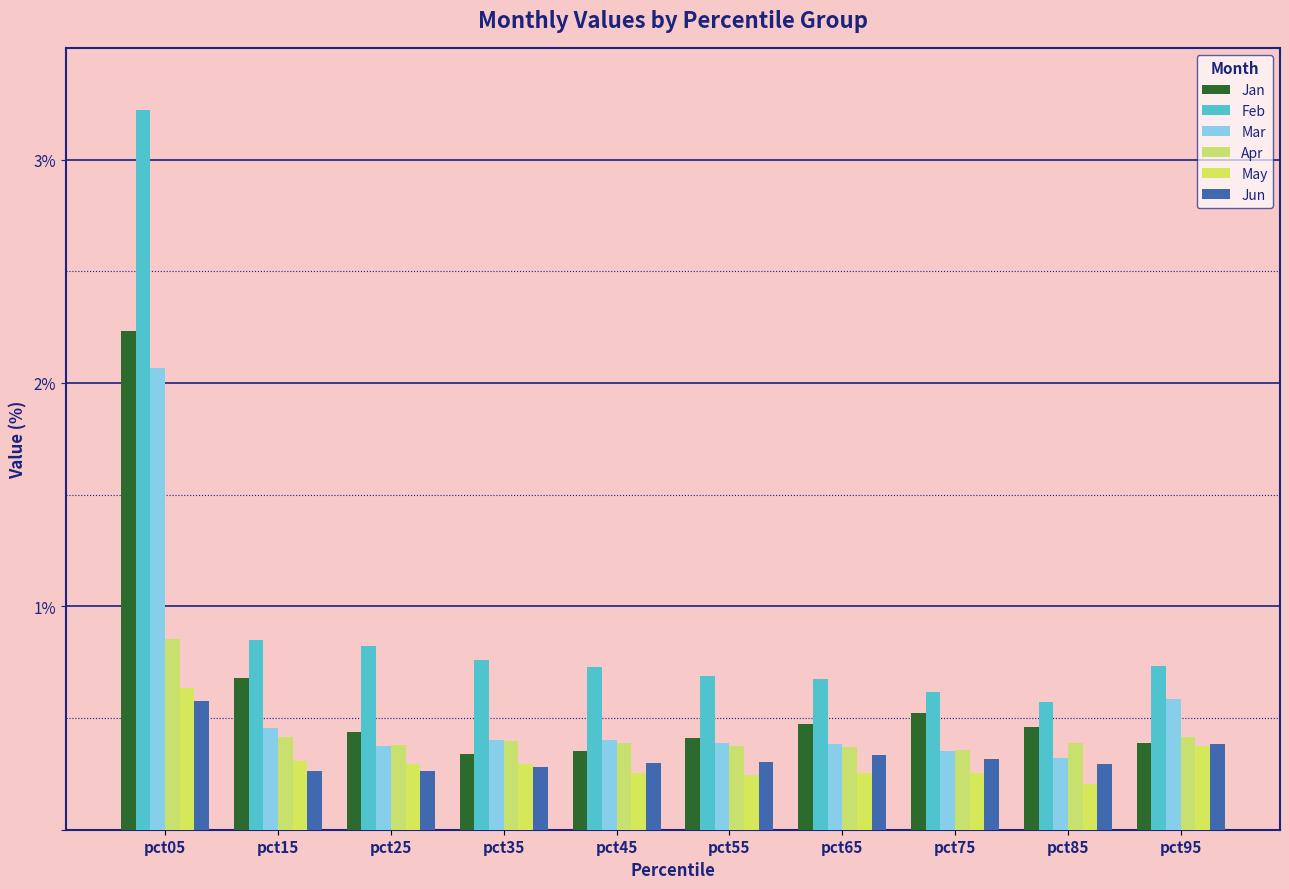

Are the bars grouped side by side (vs. stacked)?

Yes